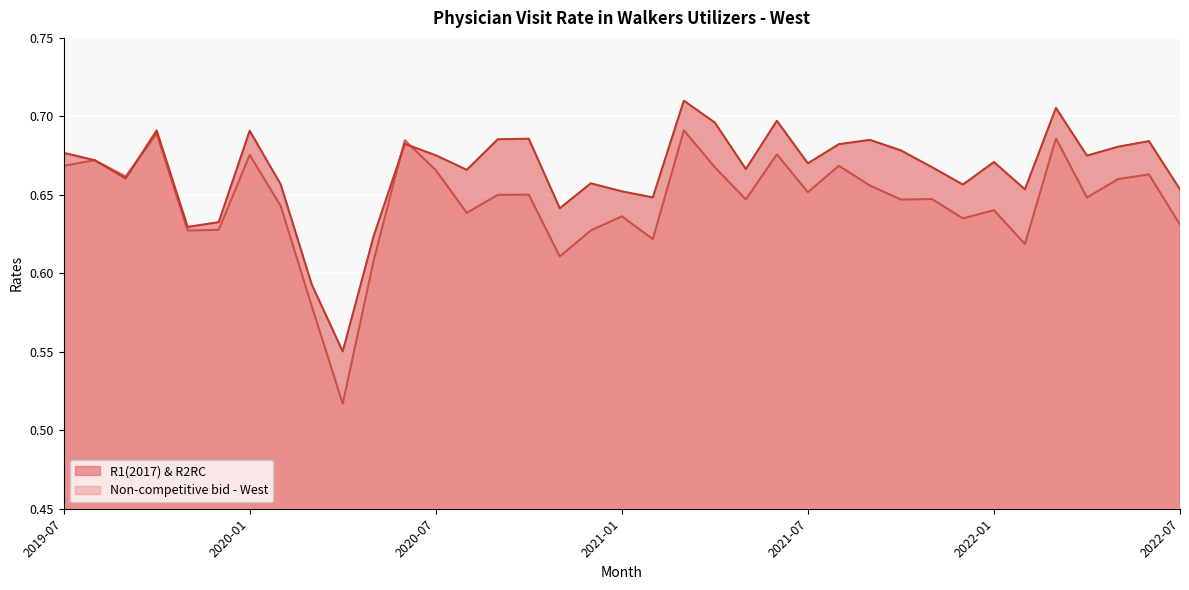

Where is the first local maximum for R1(2017) & R2RC?

2019-10